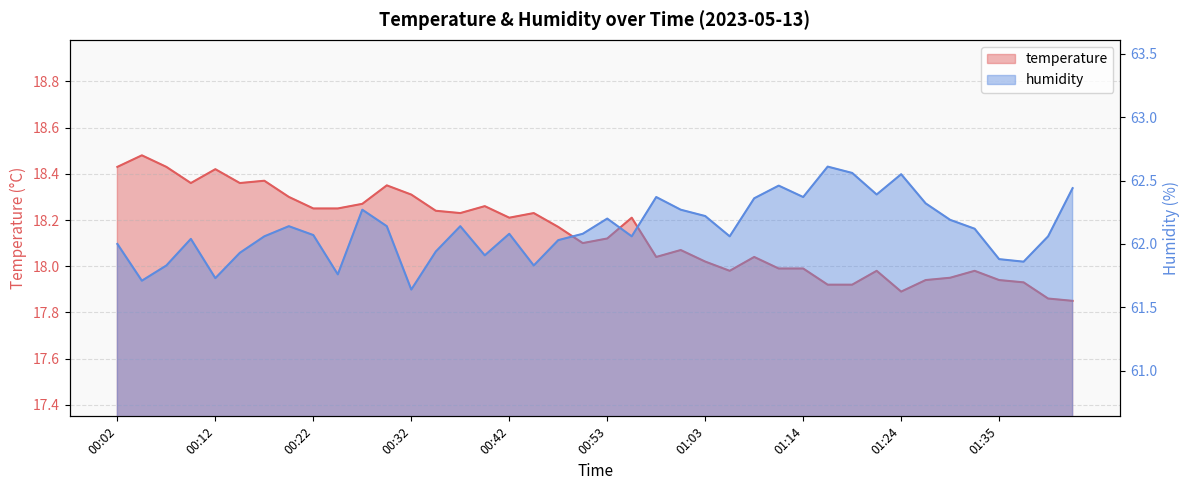

What is the difference between the humidity values at 01:24 and 00:45?

0.7